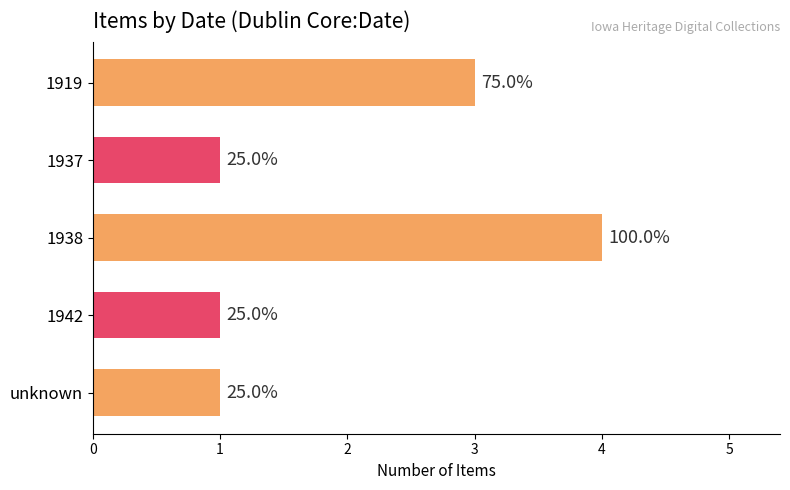

What is the difference between the maximum and minimum values?

3